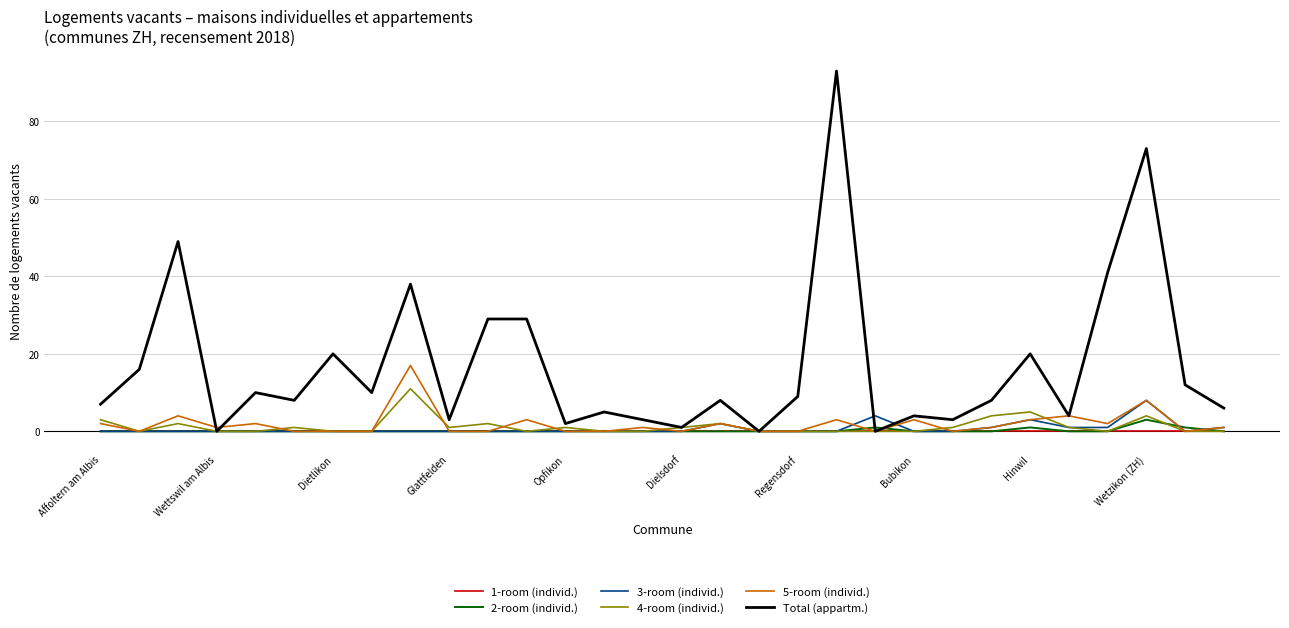

What is the sum of all 5-room (individ.) values?

57